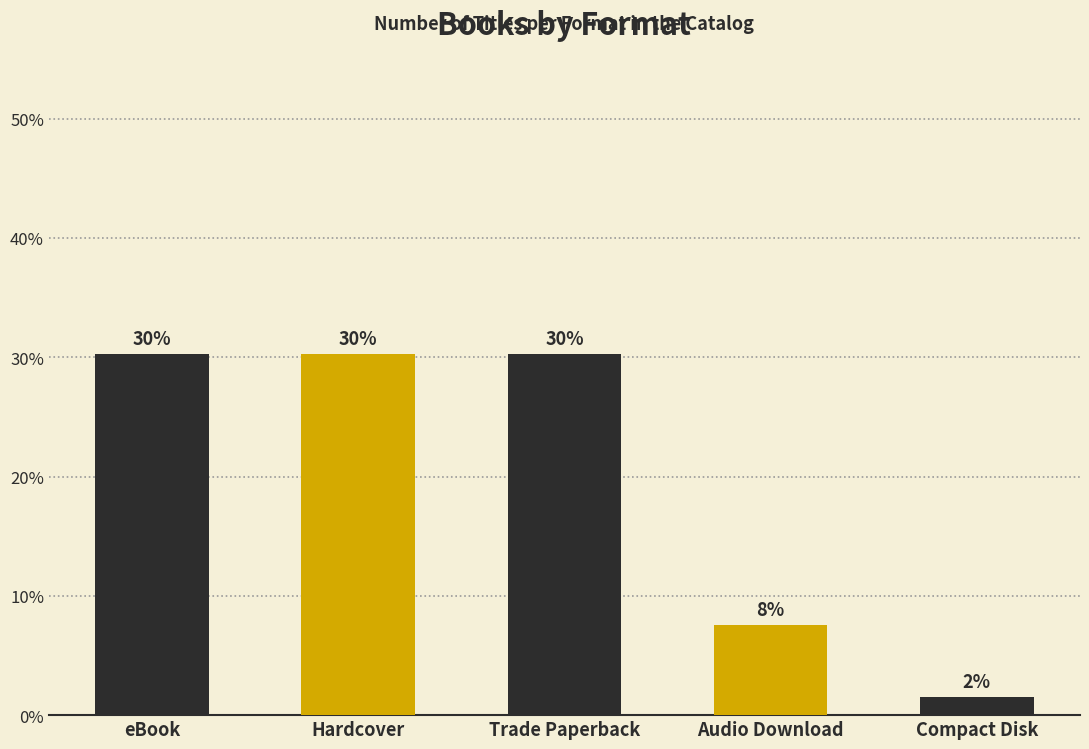

How many bars are there in total?

5